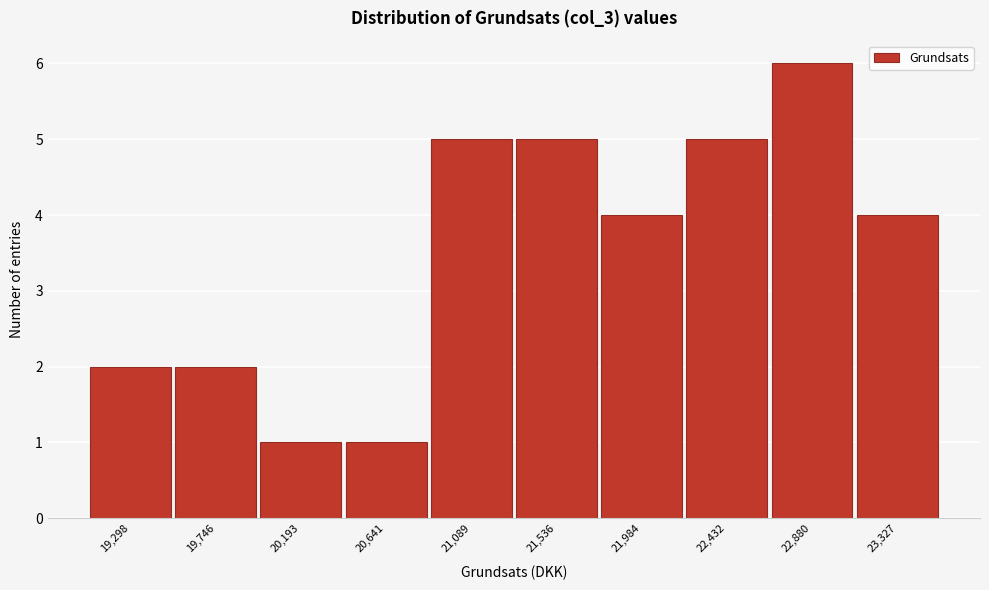

Reading right to left, list all the values displayed in this chart.

4	6	5	4	5	5	1	1	2	2